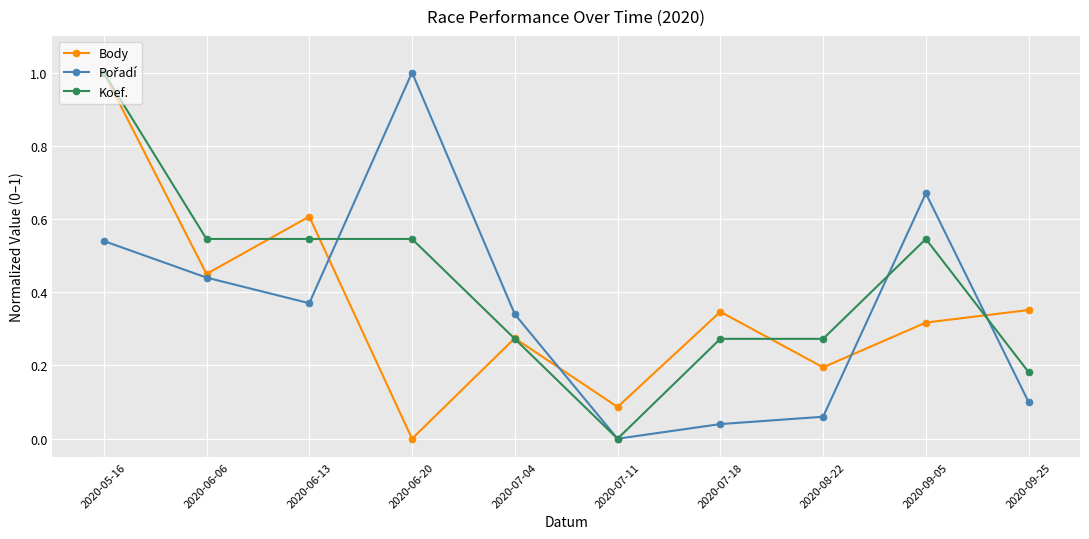

What is the total value across all series at 2020-06-06?

1.4